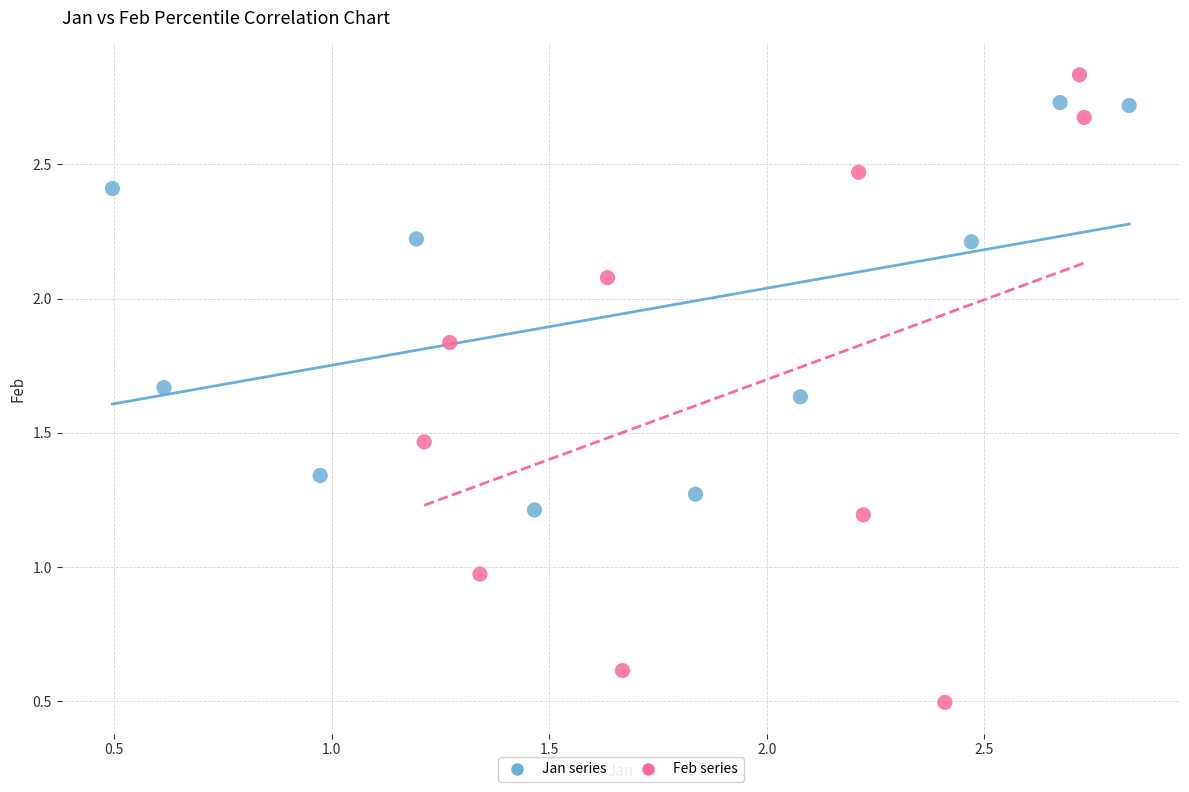

Which series contains the lowest Y value?

Feb series